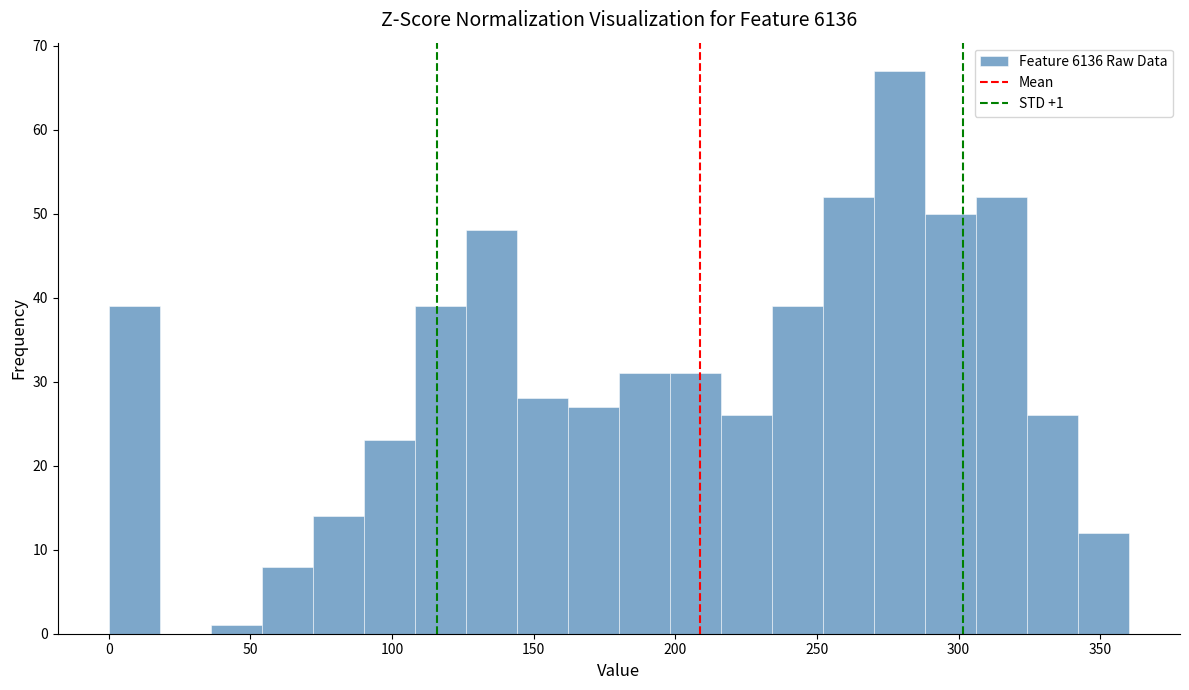

Read against the x-axis, roughly where is the centre of the tallest bar?

280